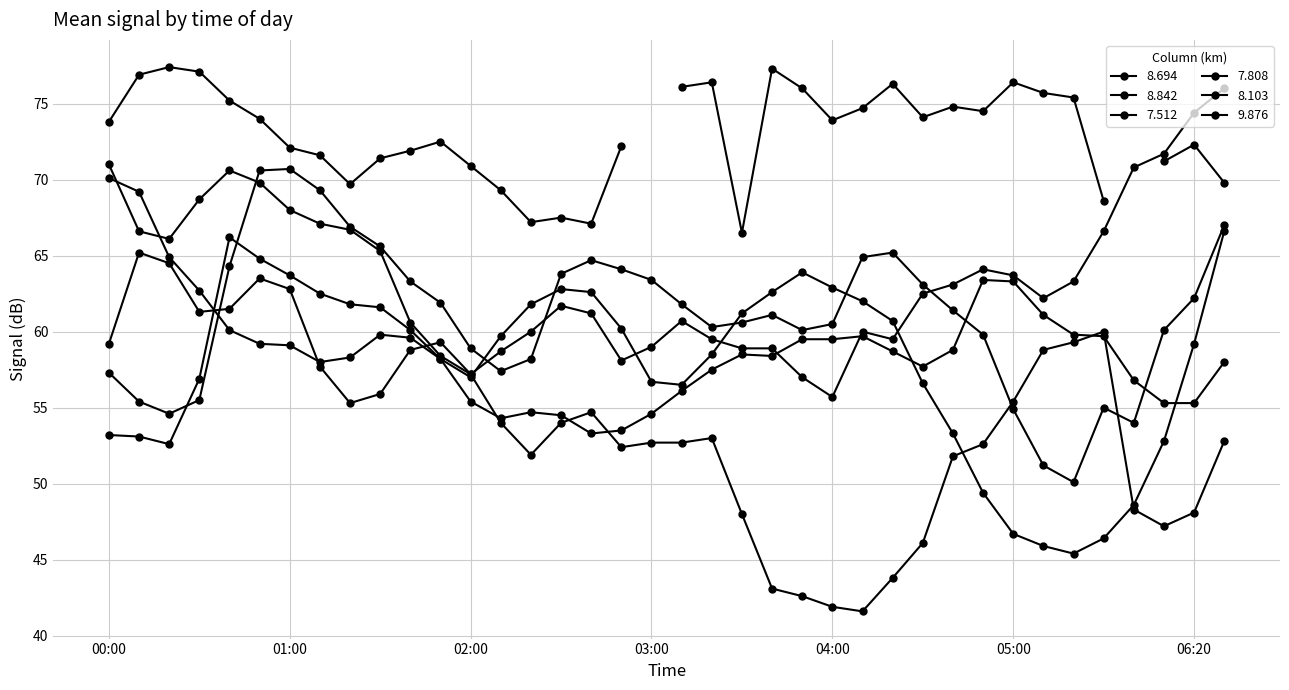

What is the maximum value for 9.876?

65.2